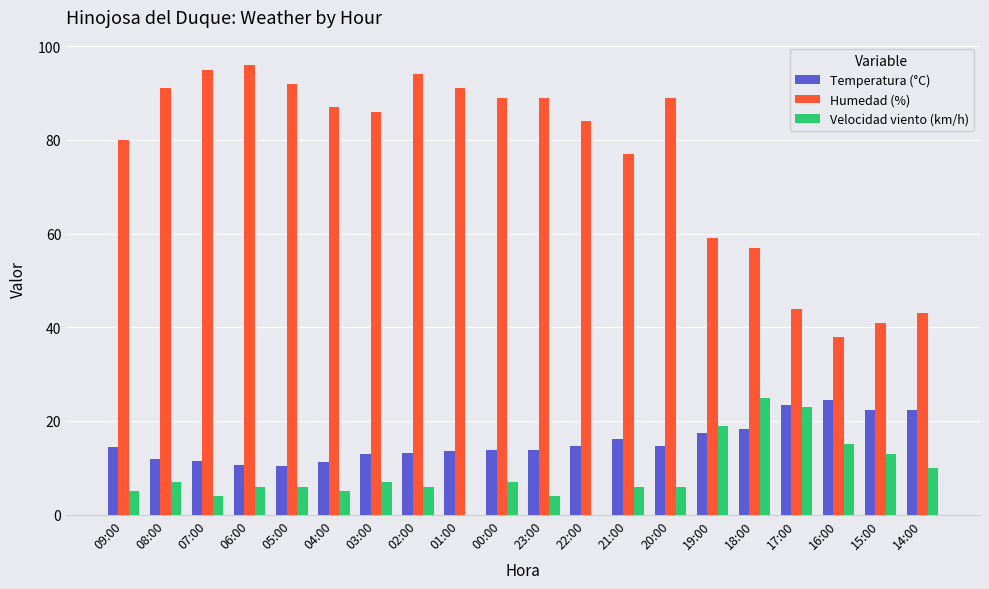

What is the greatest value displayed?

96.0